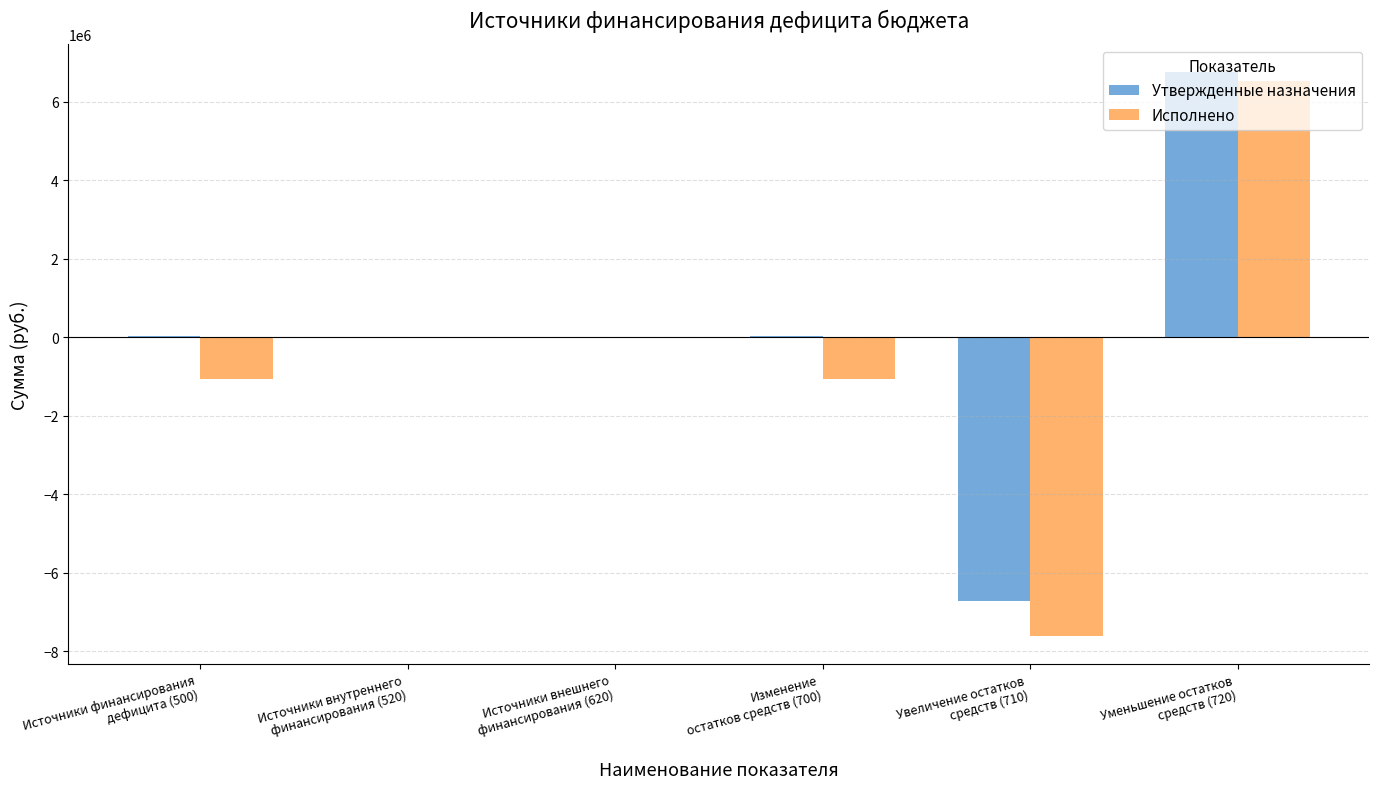

What is the sum of all Исполнено values?

-3211175.0